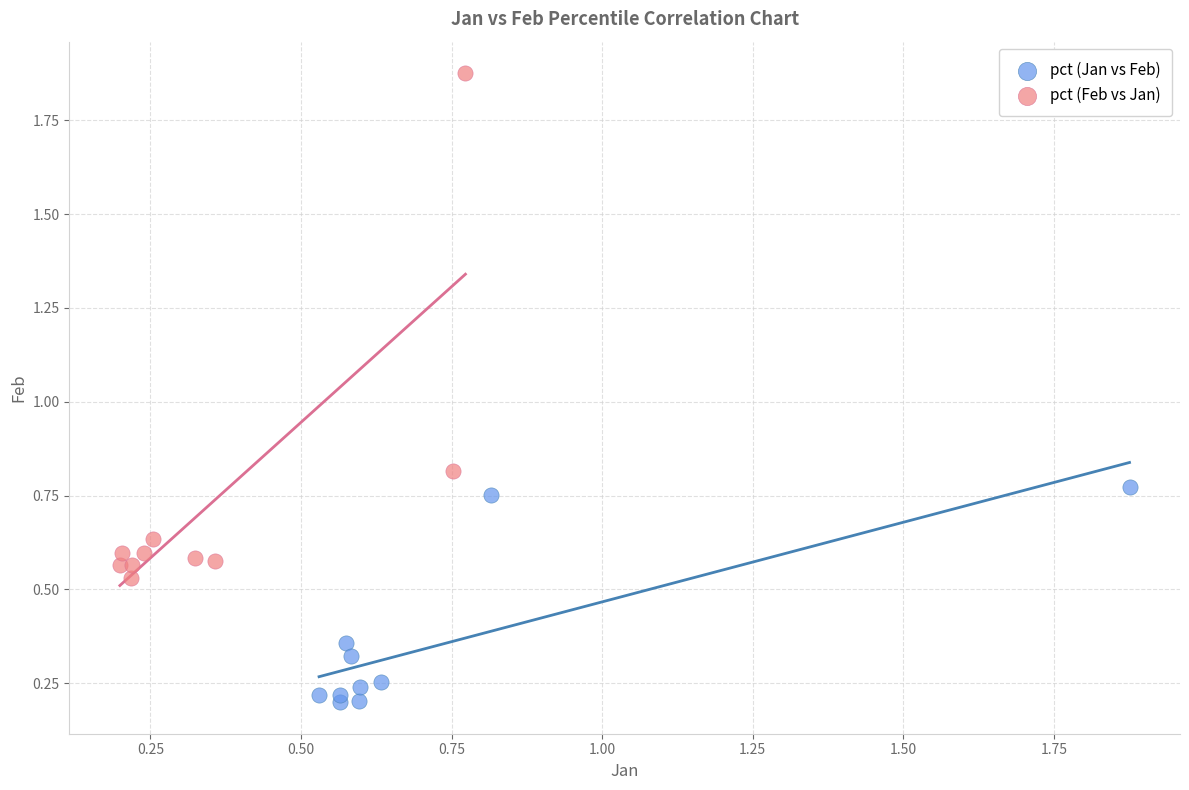

What are all the series names shown in the legend?

pct (Jan vs Feb), pct (Feb vs Jan)